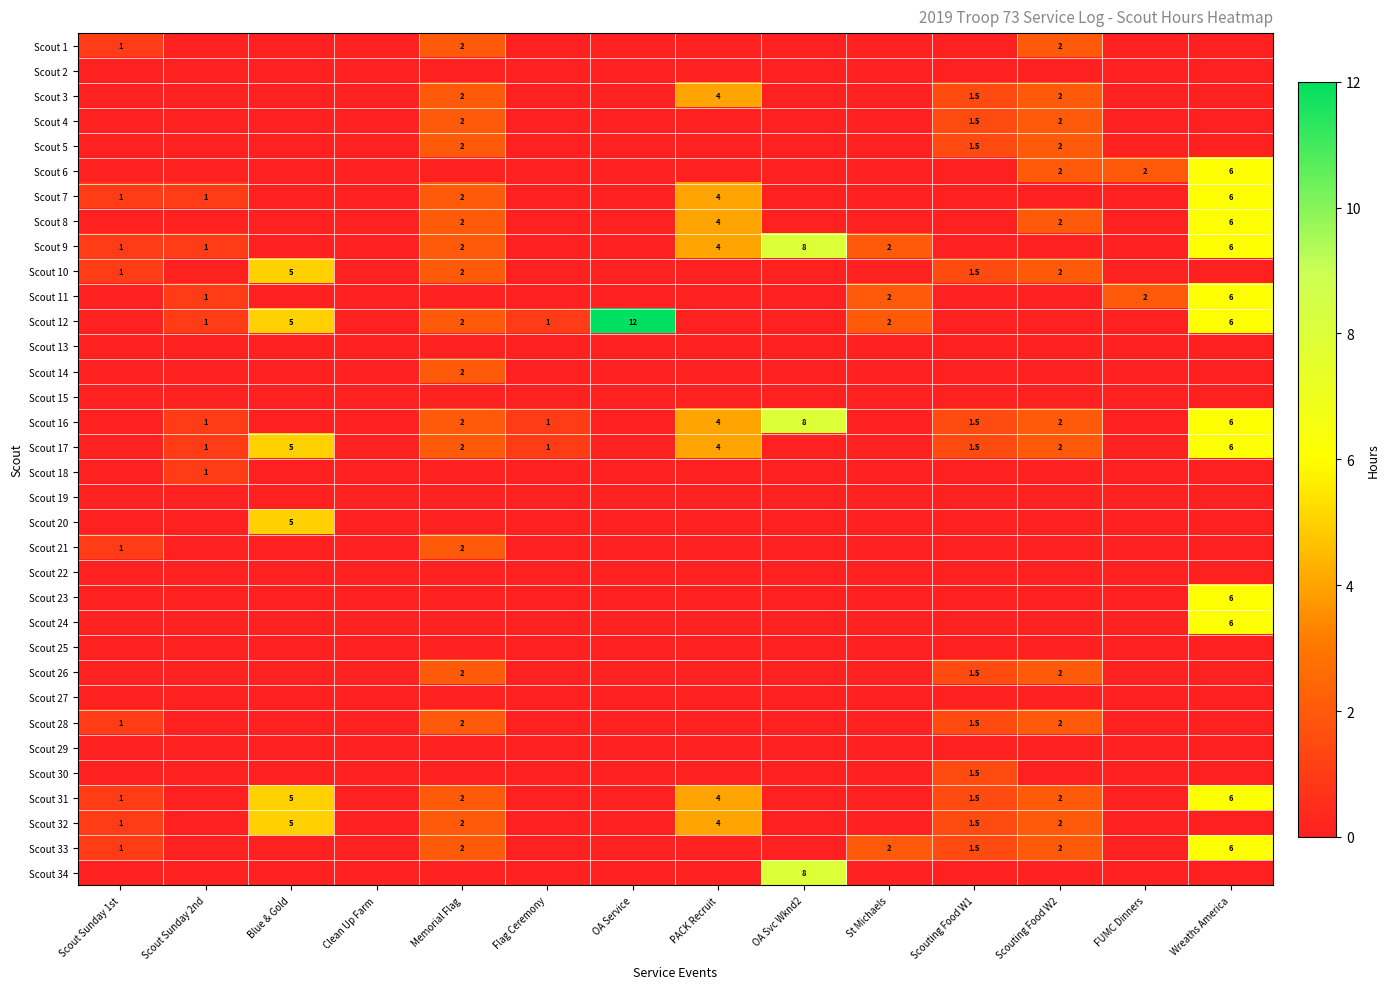

The Scout 16 series shows 4.0 at PACK Recruit. True or false?

True